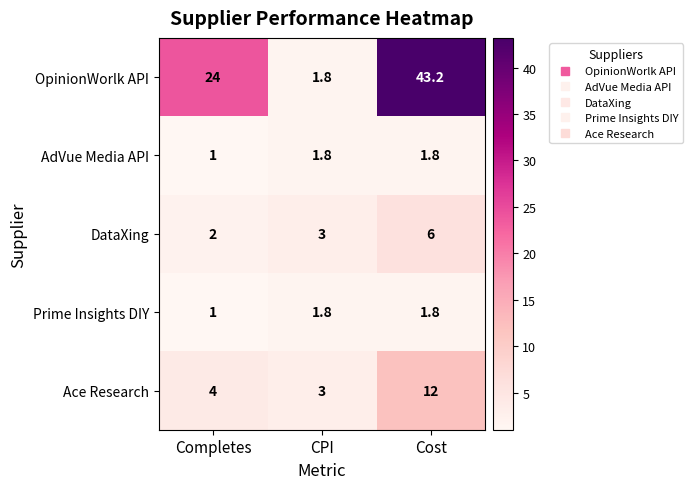

True or false: AdVue Media API has a value of 0.6 at CPI.

False